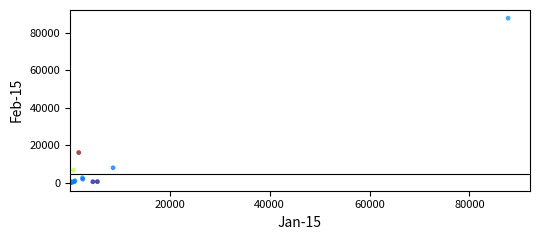

What Y value in the scatter plot is closest to 43883?

15994.6